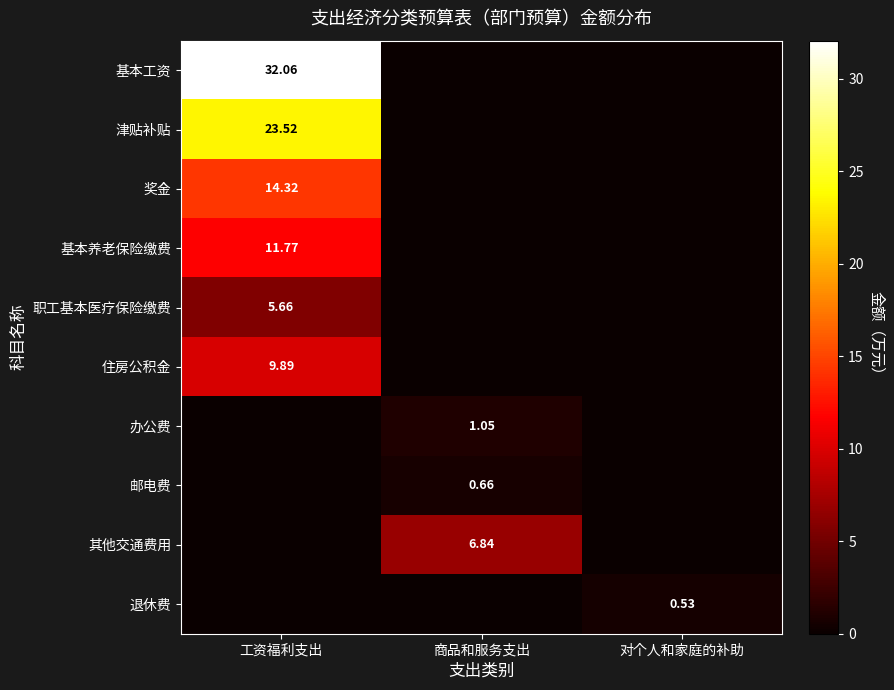

Is the value of 其他交通费用 at 商品和服务支出 greater than the value of 基本工资 at 工资福利支出?

No